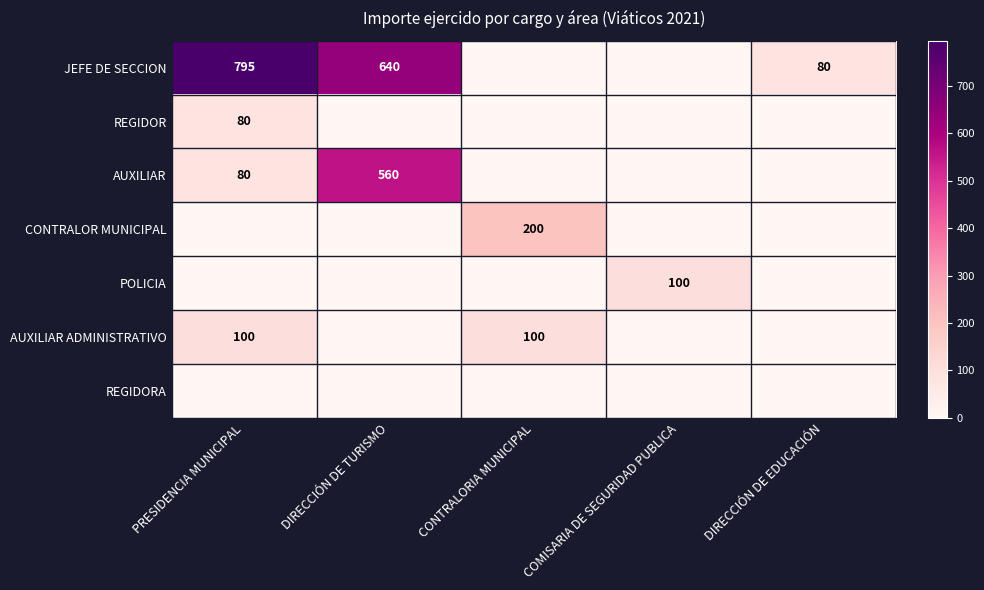

Which label corresponds to the smallest value in the chart?

CONTRALORIA MUNICIPAL